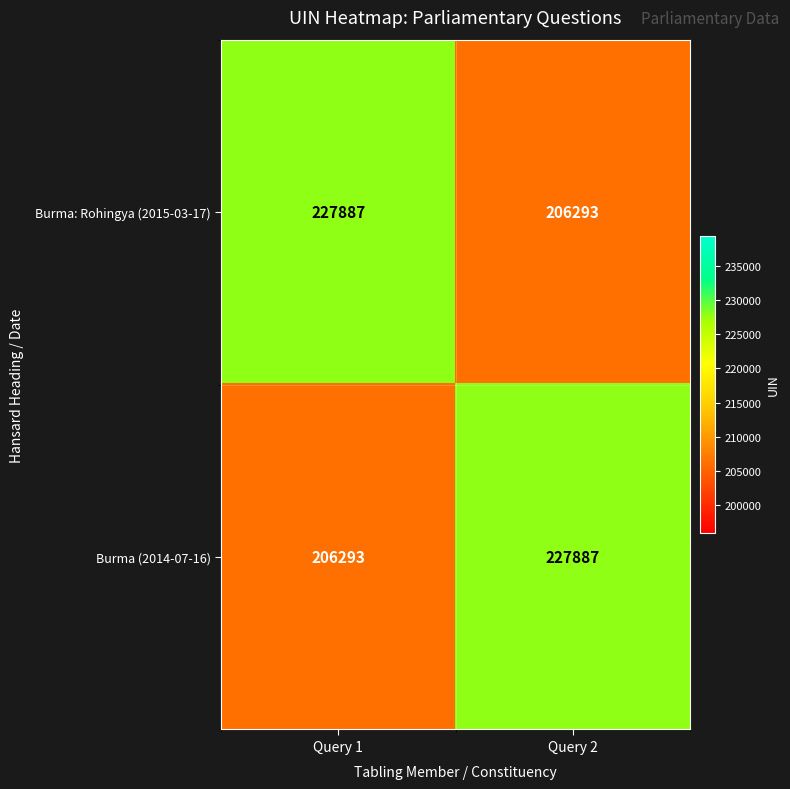

What is the maximum value shown in the chart?

227887